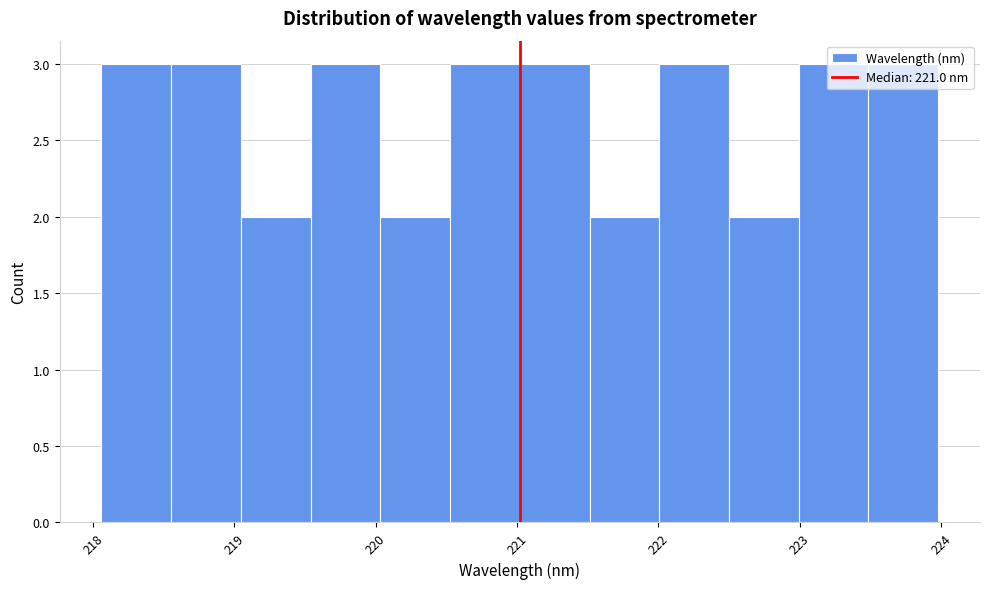

Reading left to right, transcribe this chart: for each bar, give the range it covers on the x-axis and its height. Neither the bar edges nor the heights are printed on the chart, so give them approximately, as read against the axes.

218.1 to 218.6: 3
218.6 to 219.0: 3
219.0 to 219.5: 2
219.5 to 220.0: 3
220.0 to 220.5: 2
220.5 to 221.0: 3
221.0 to 221.5: 3
221.5 to 222.0: 2
222.0 to 222.5: 3
222.5 to 223.0: 2
223.0 to 223.5: 3
223.5 to 224.0: 3